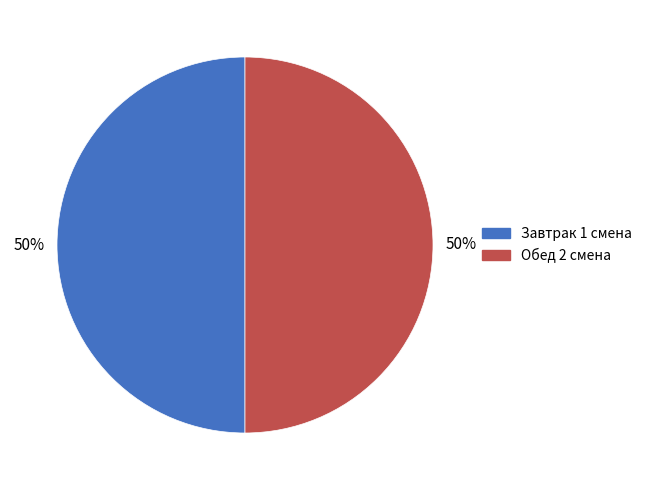

To the nearest percent, what is the average slice percentage?

50%